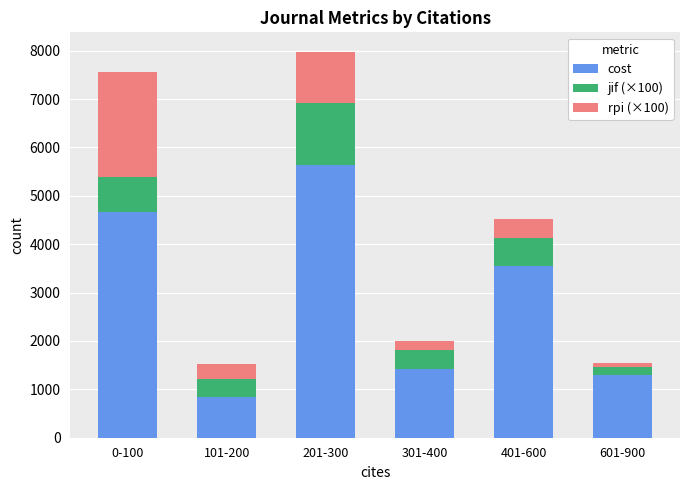

Which category has the lowest value in the cost series?

101-200